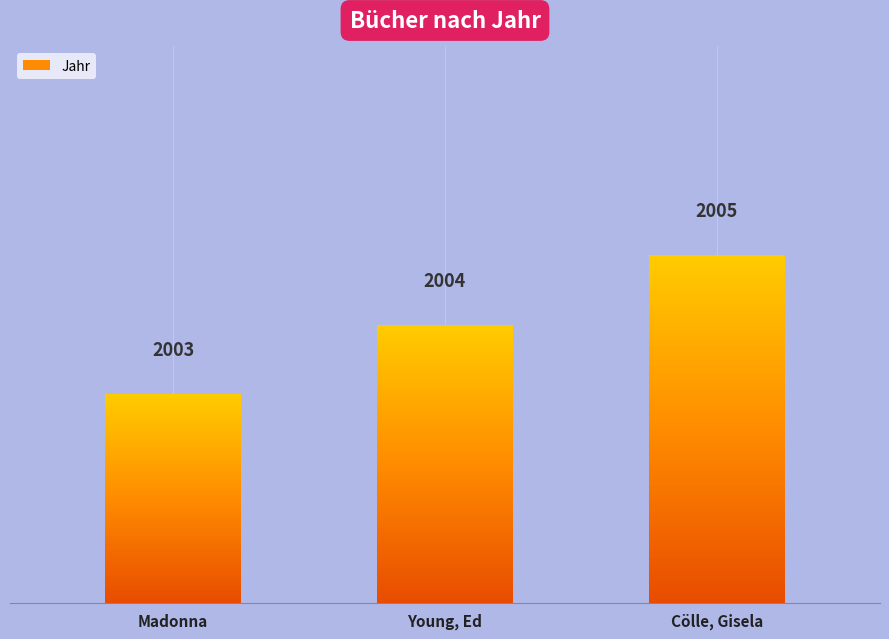

Does the chart contain any negative values?

No